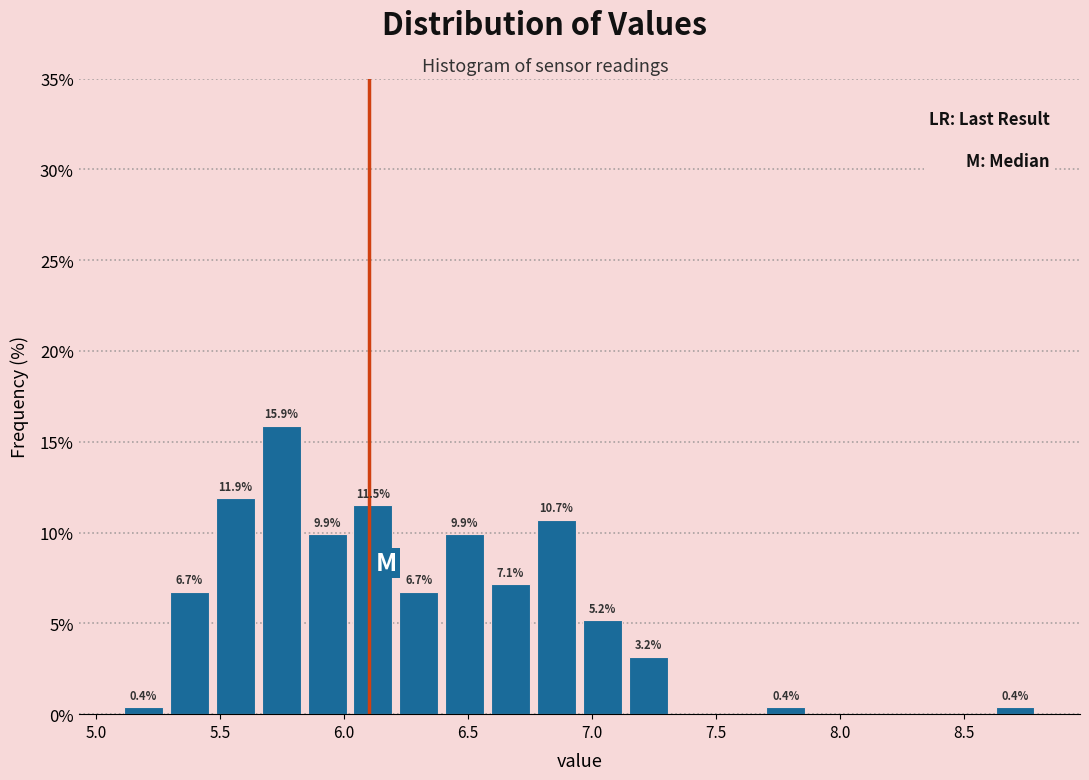

Around what value on the x-axis is the tallest bar? Give the approximate position of its centre, as read against the axis.

5.75